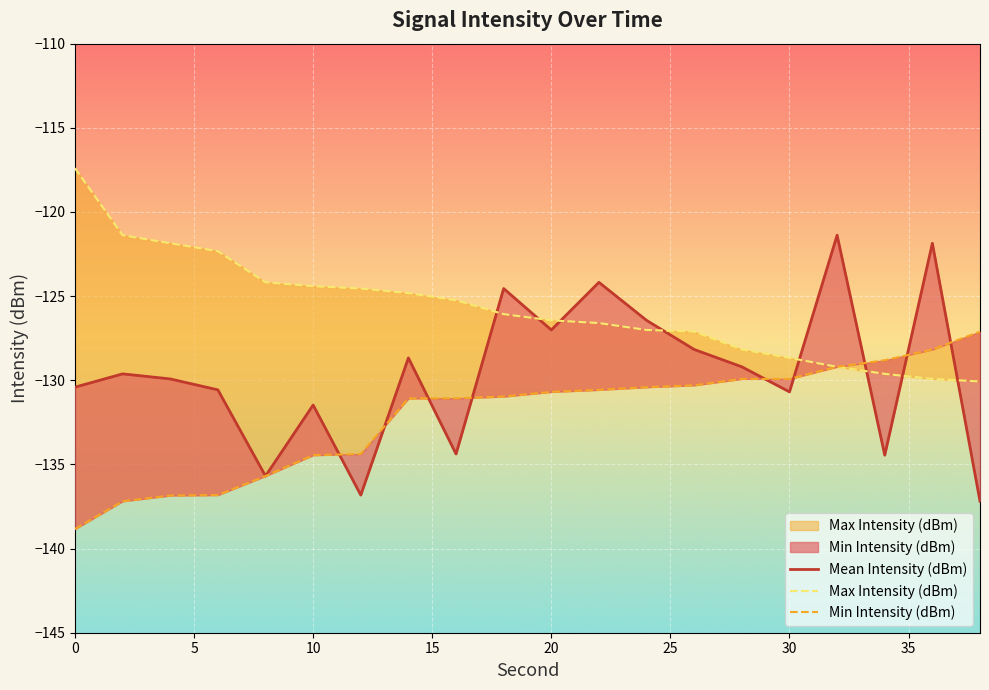

What are all the series names shown in the legend?

Mean Intensity (dBm), Max Intensity (dBm), Min Intensity (dBm)